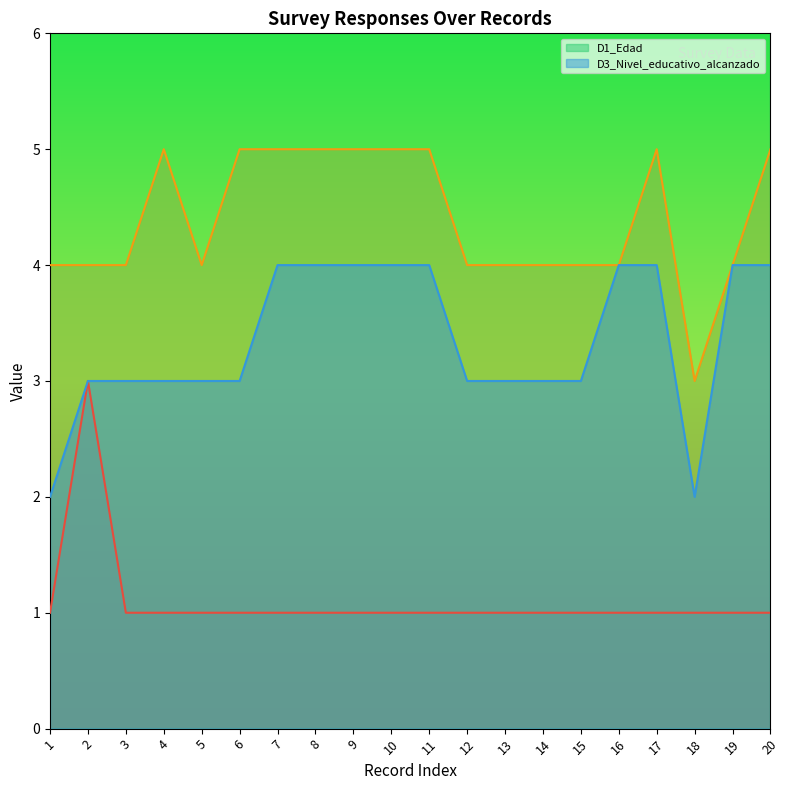

The D3_Nivel_educativo_alcanzado series shows 2 at 20. True or false?

False